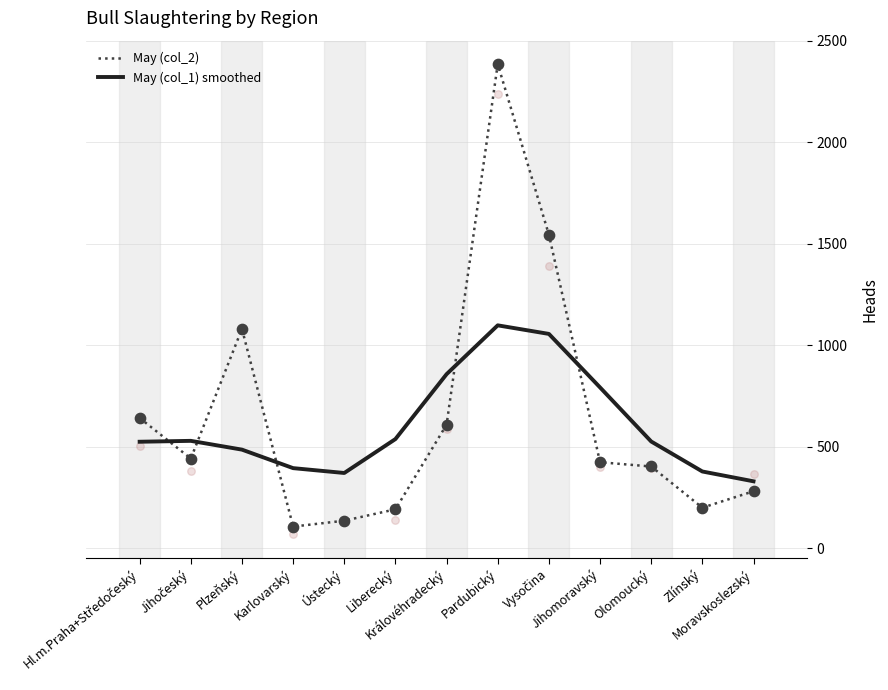

Which series has the largest Y range (max minus min)?

May (col_2)